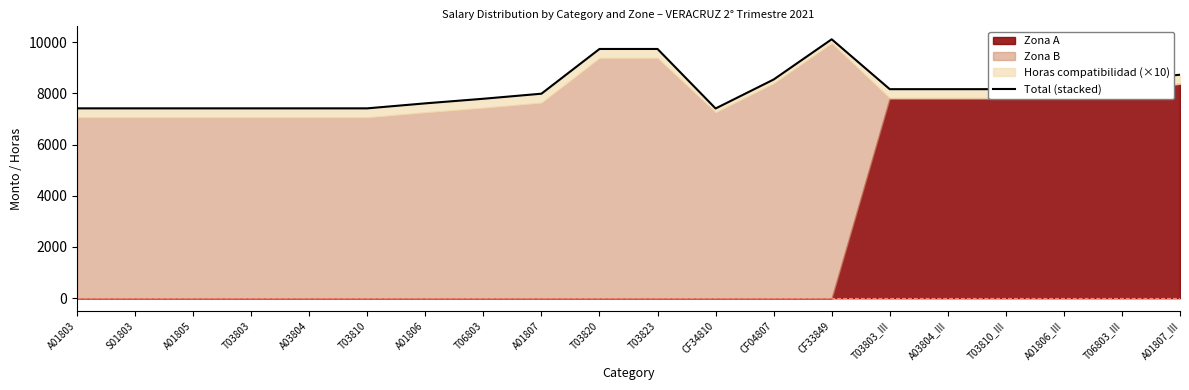

Is it true that the value at A03804_III is 13698.5?

False